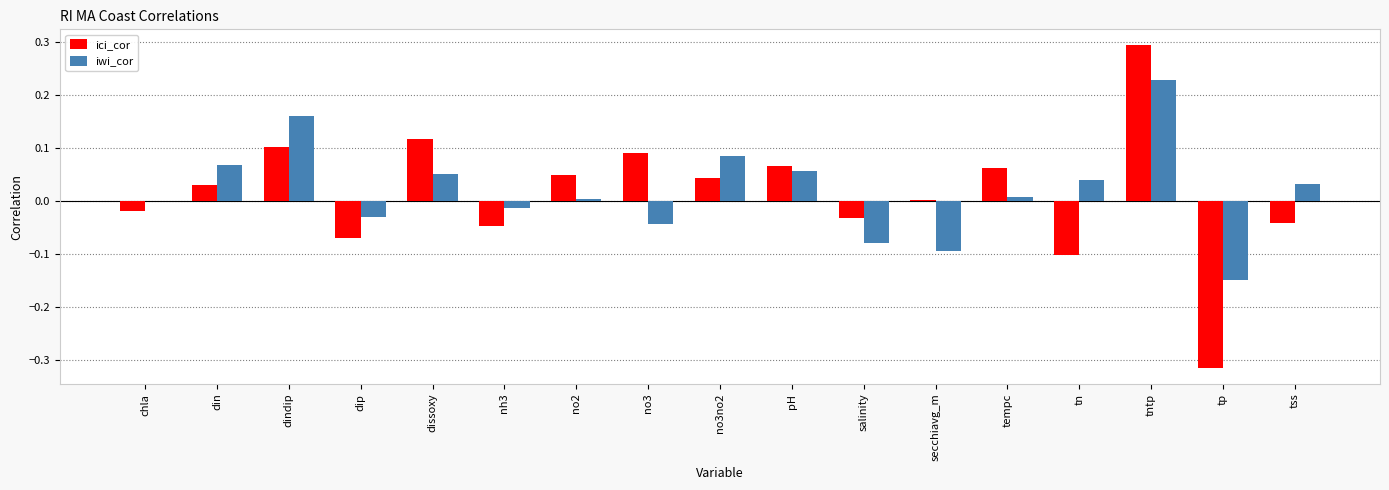

What is the sum of all iwi_cor values?

0.3